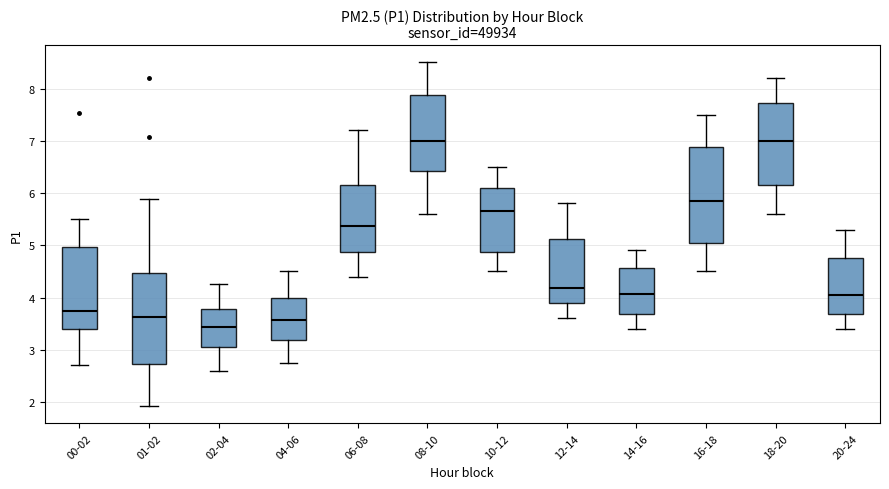

Where does the median line of the box for 04-06 sit on the y-axis? The values are not printed on the chart, so give them approximately, as read against the axis.

3.6